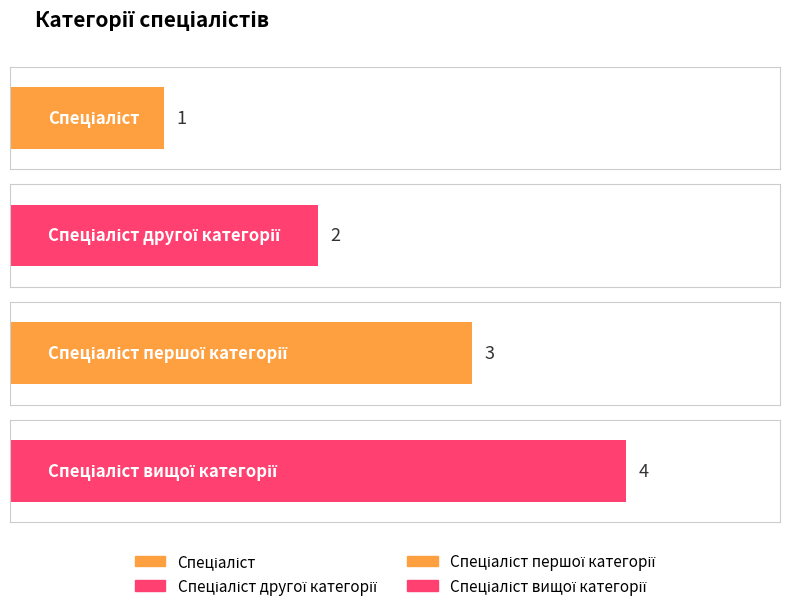

What is the difference between the values at Спеціаліст першої категорії and Спеціаліст вищої категорії?

1